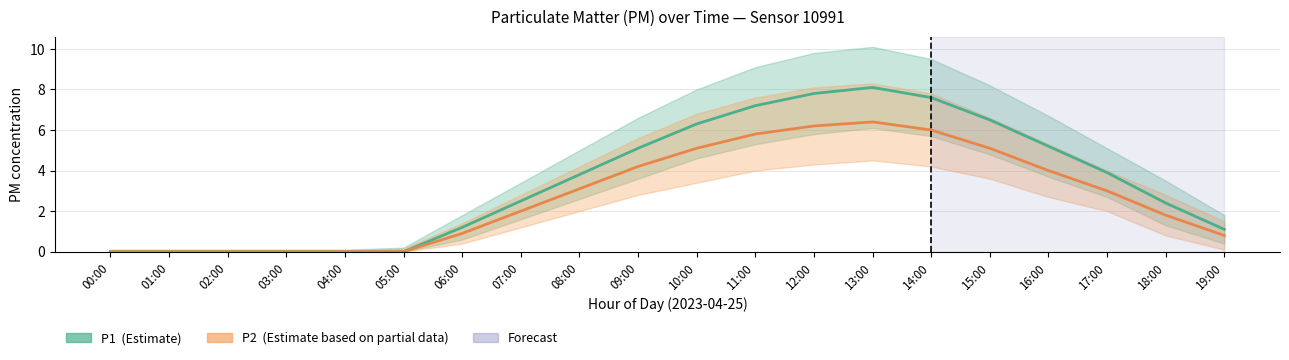

At which category does P2_upper reach its first local peak?

13:00